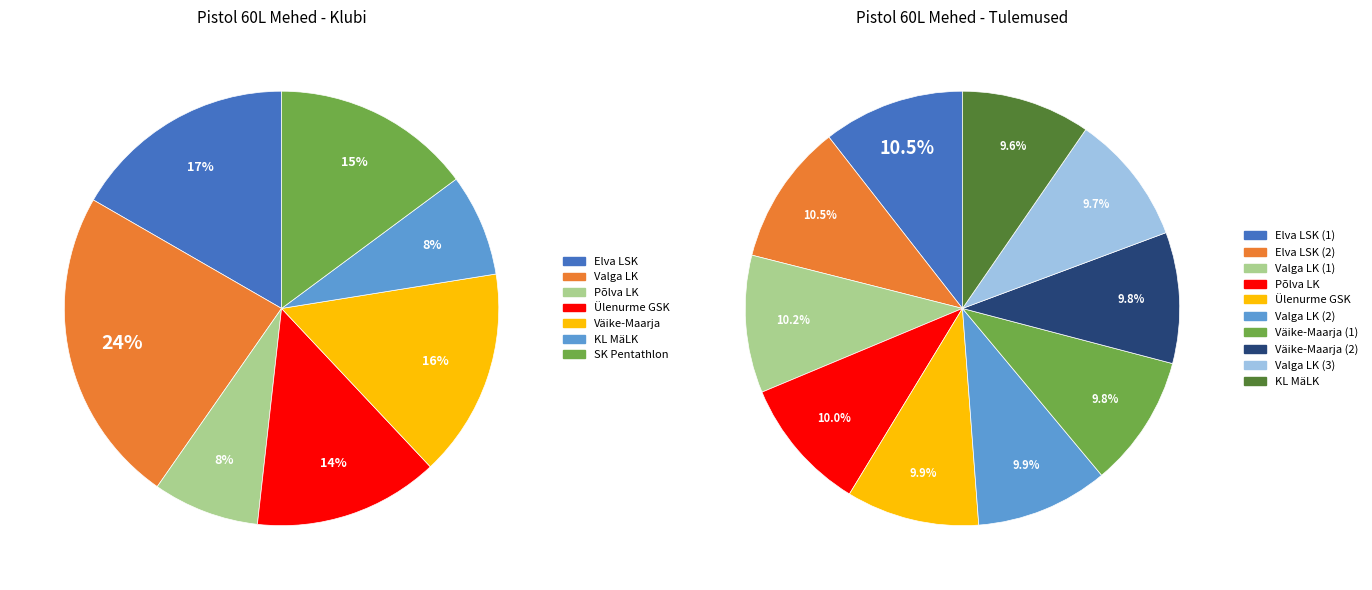

Which has a higher value, Valga LK or Väike-Maarja_2?

Valga LK